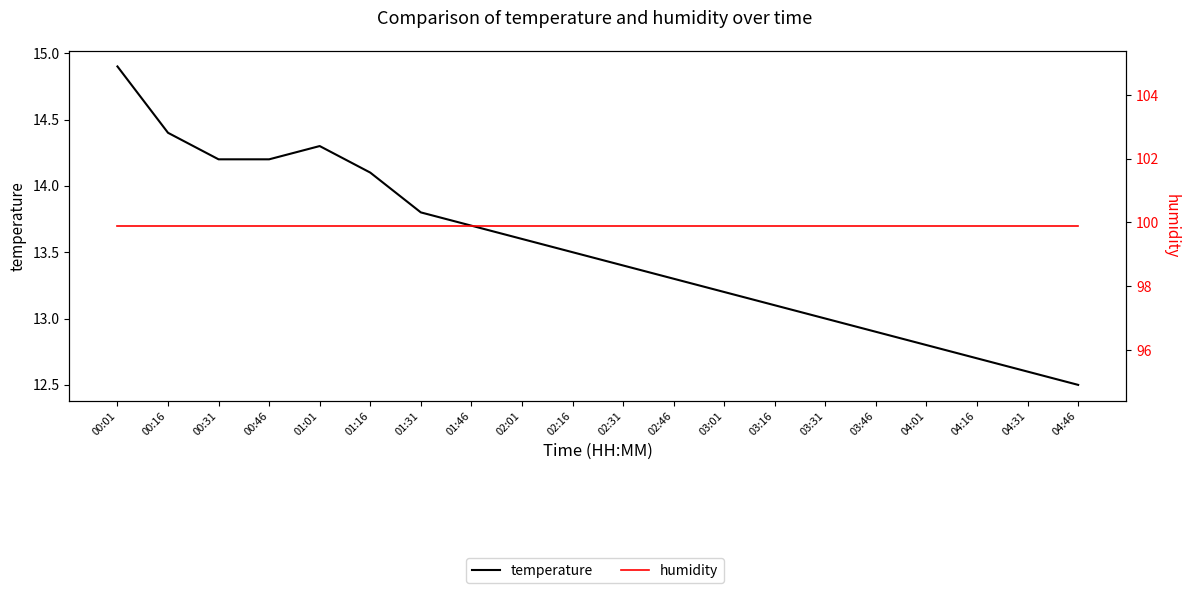

Is it true that humidity equals 99.9 at 02:01?

True